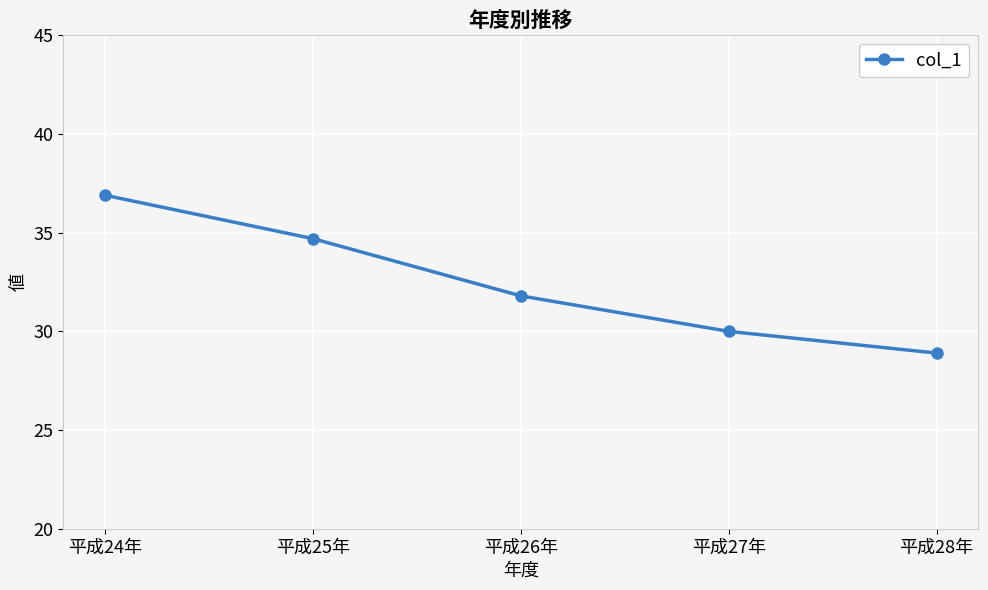

The chart shows a value of 30.0 at 平成27年. True or false?

True